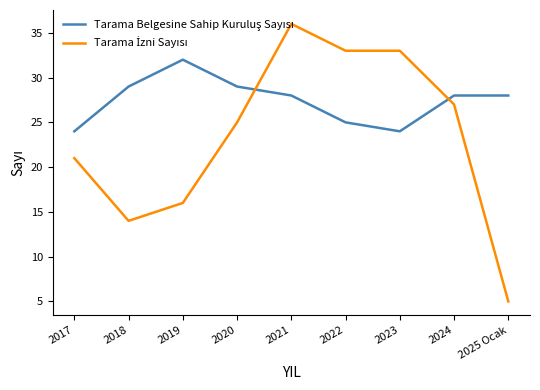

What is the difference between the highest and lowest values at 2018?

15